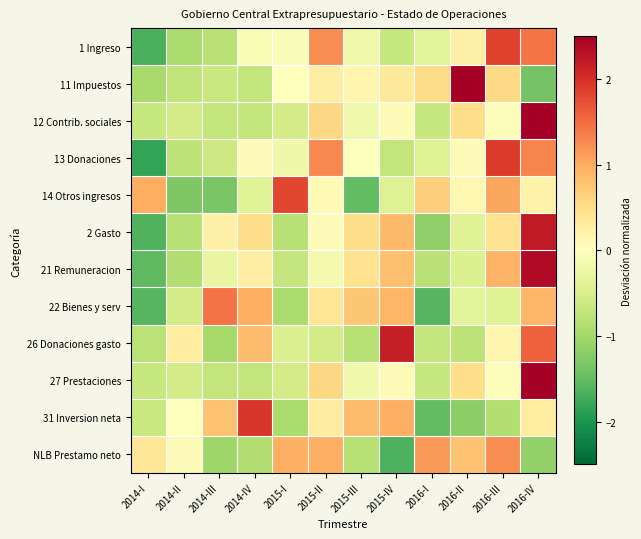

Which category has the lowest value across all series?

2014-I